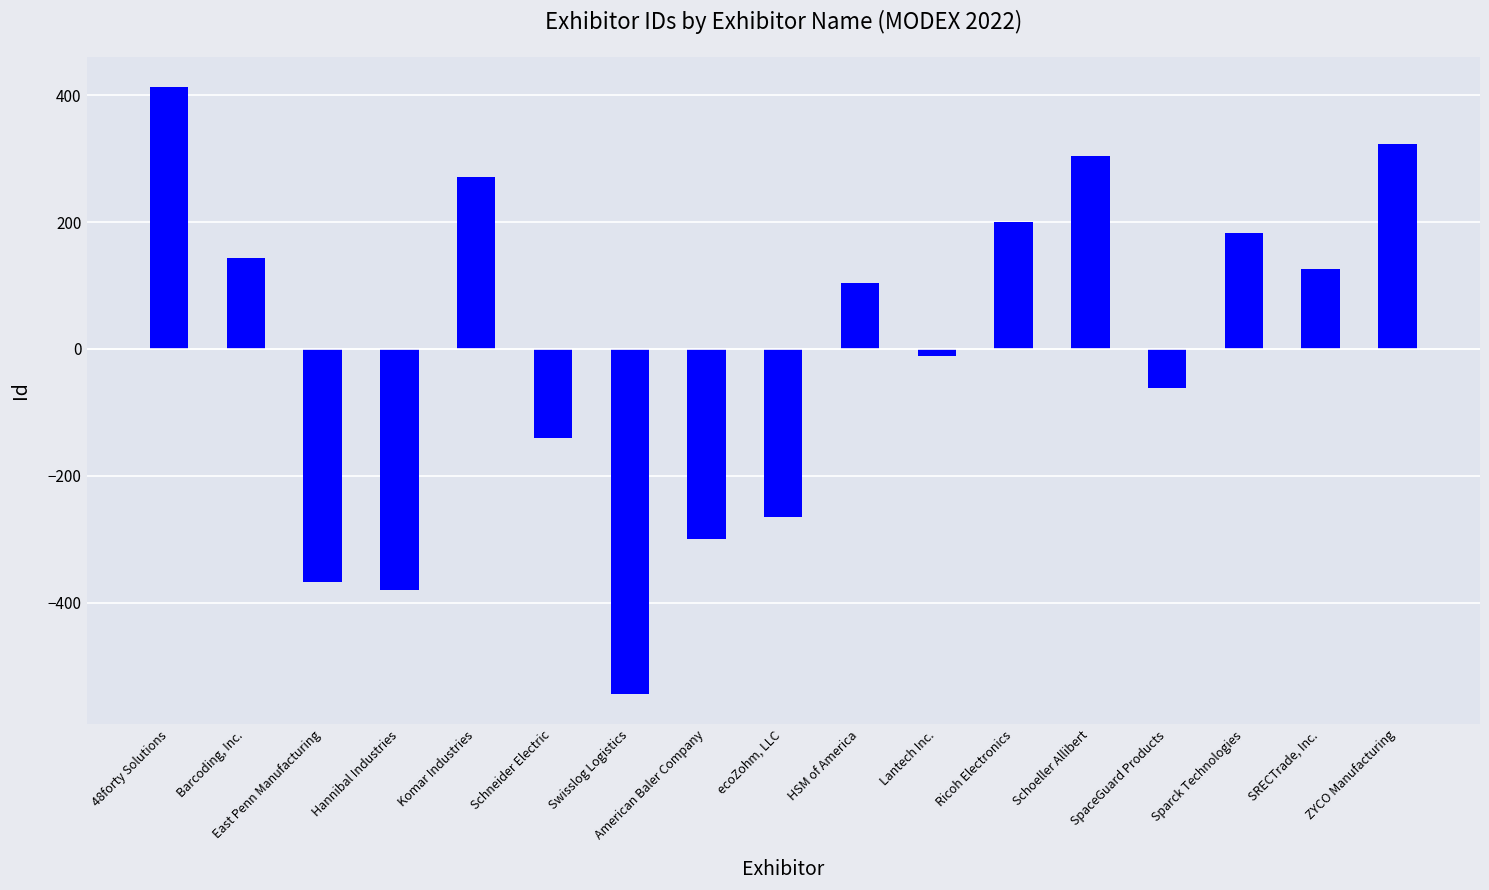

What is the change in value from Hannibal Industries to Lantech Inc.?

+368.0